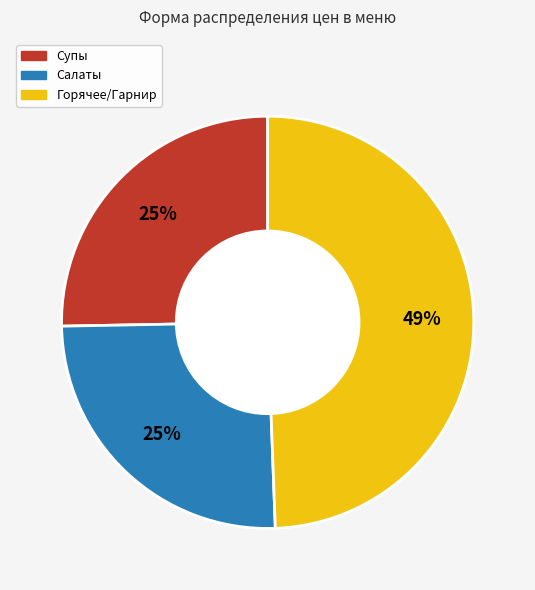

To the nearest percent, what is the difference between the largest and smallest slice percentages?

24%